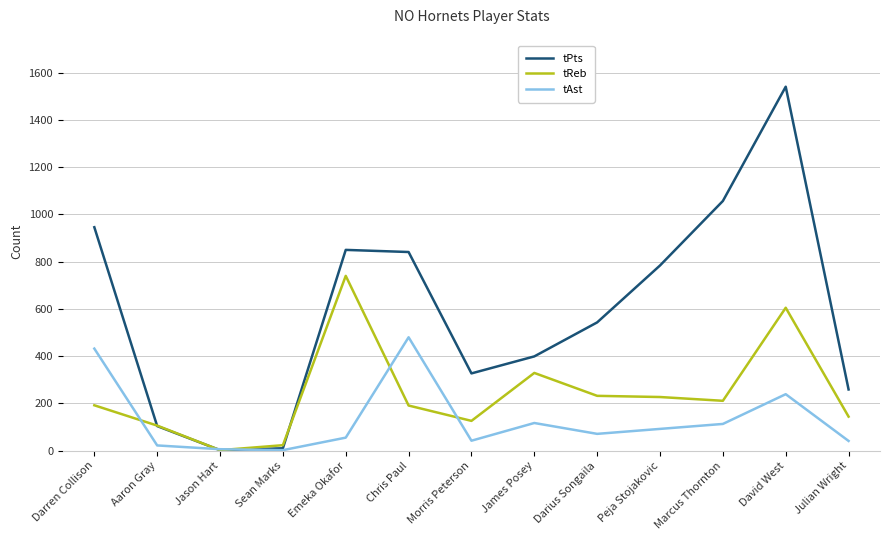

At Darius Songaila, list the series in order from smallest to largest.

tAst, tReb, tPts